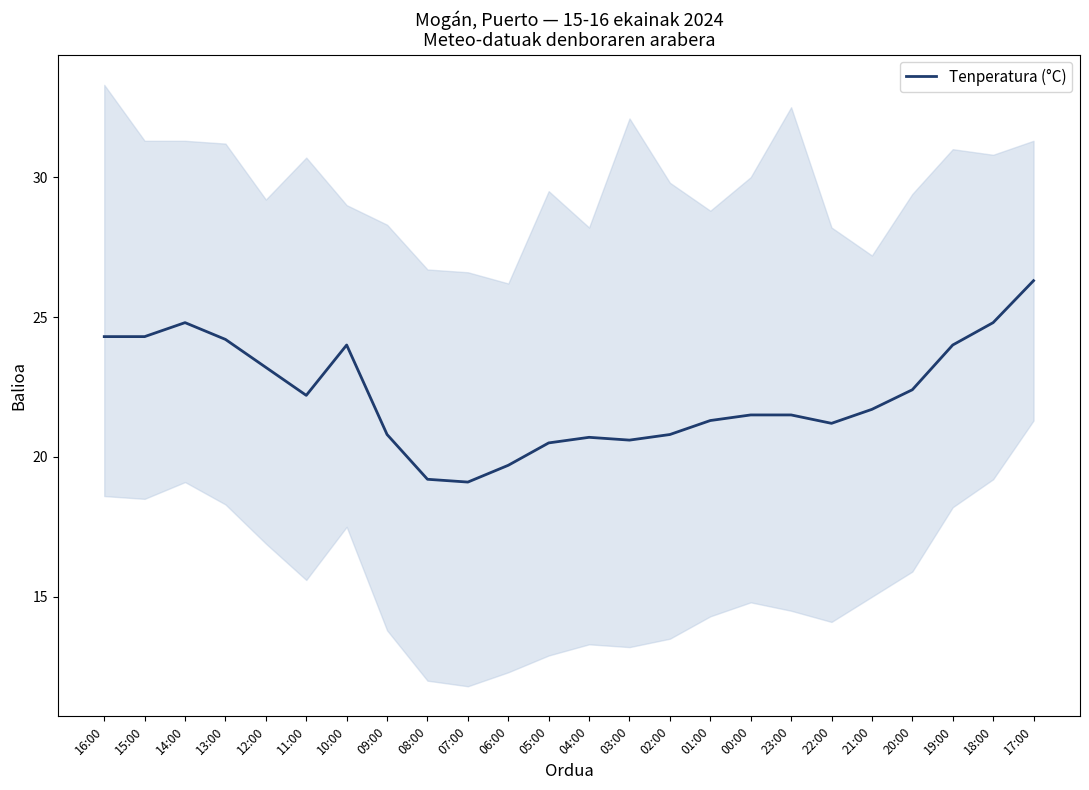

What is the value of the 21st point from the left?

22.4